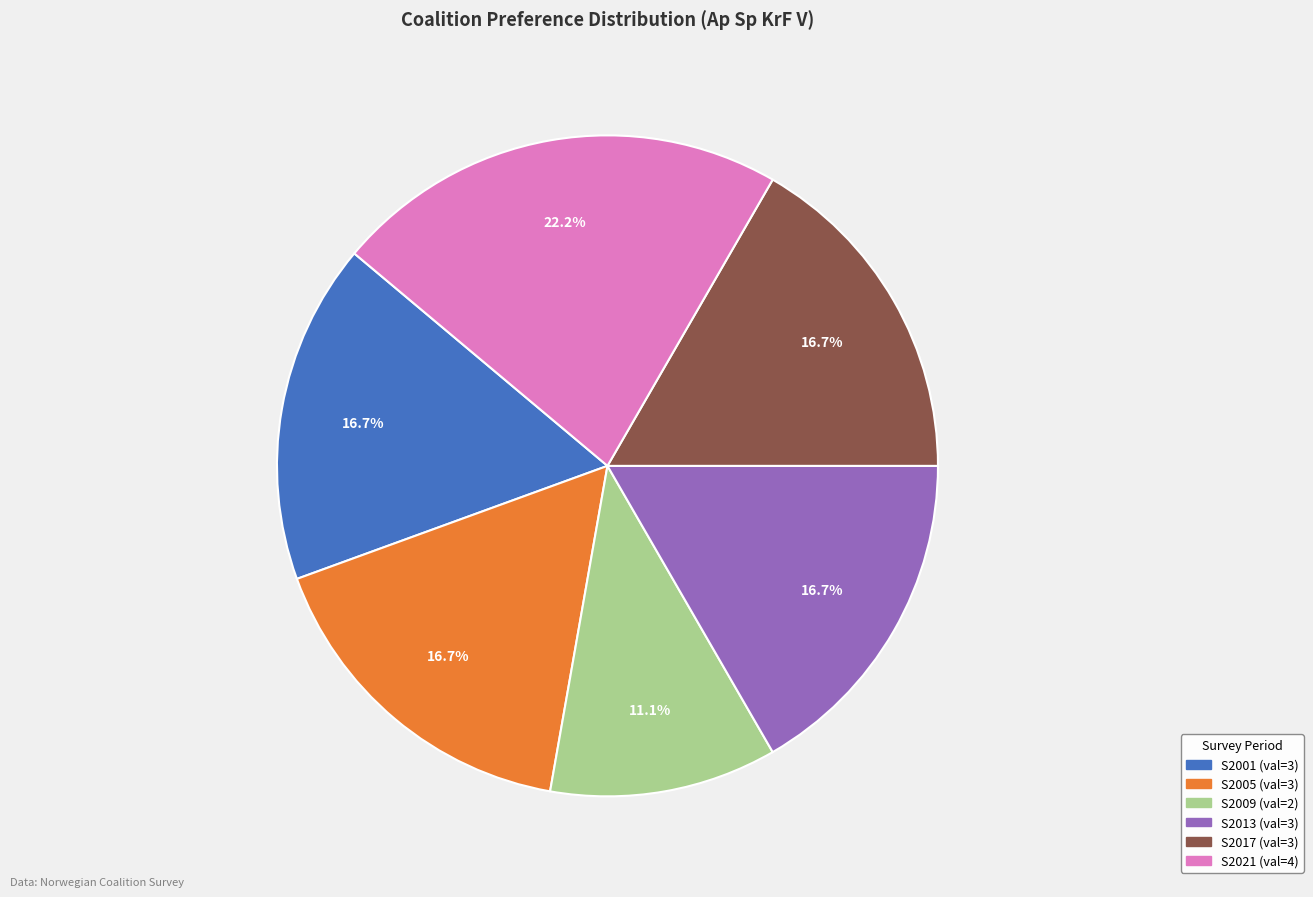

To the nearest percent, what is the difference between the largest and smallest slice percentages?

11%